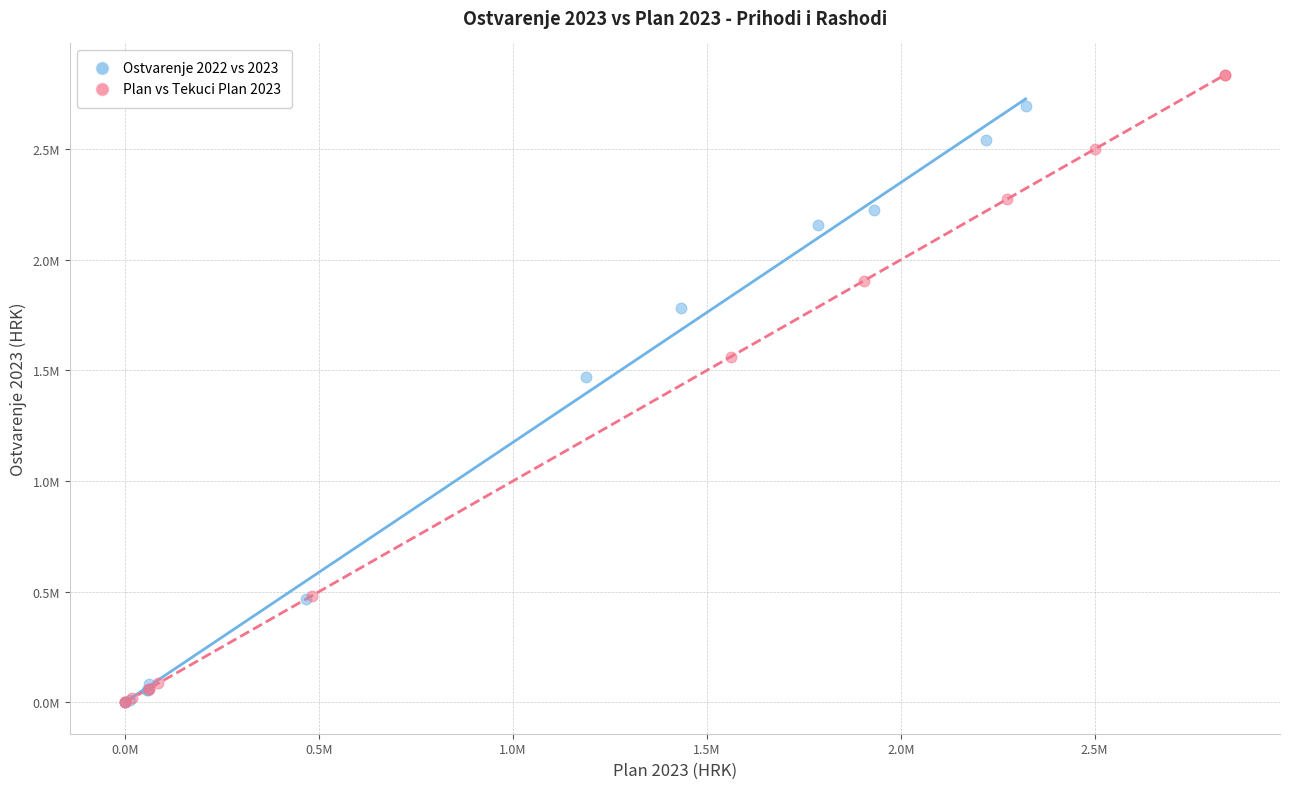

Which series reaches the maximum Y coordinate?

Plan vs Tekuci Plan 2023